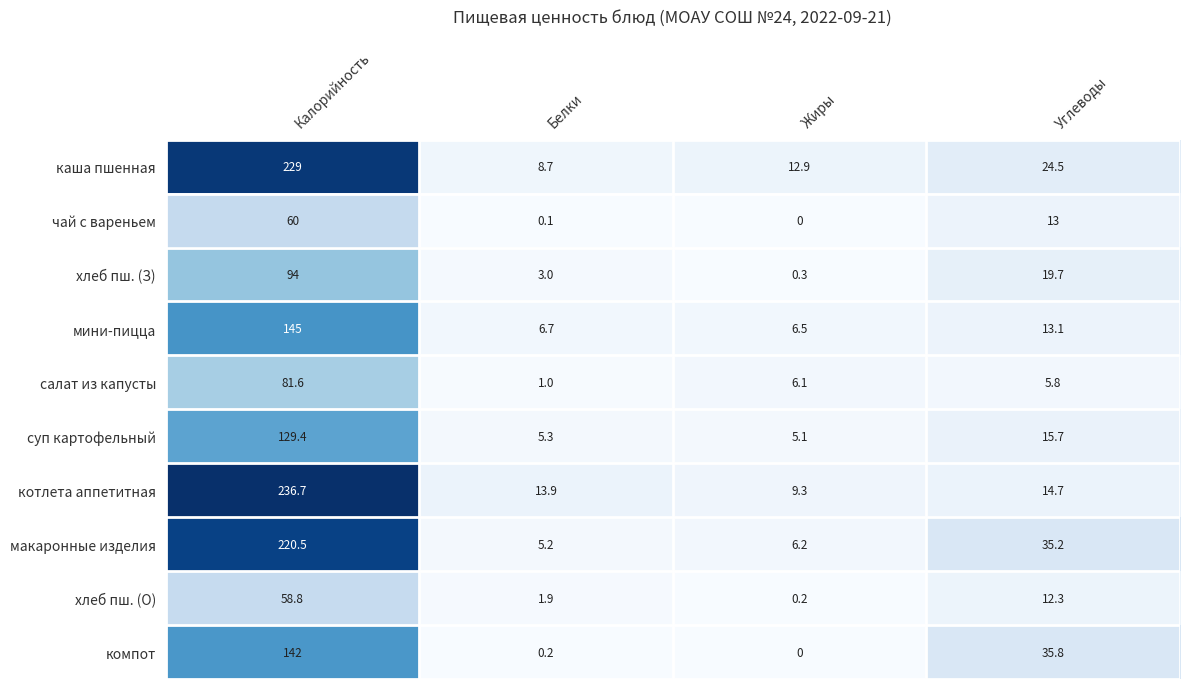

What is the average value of the макаронные изделия series?

66.8